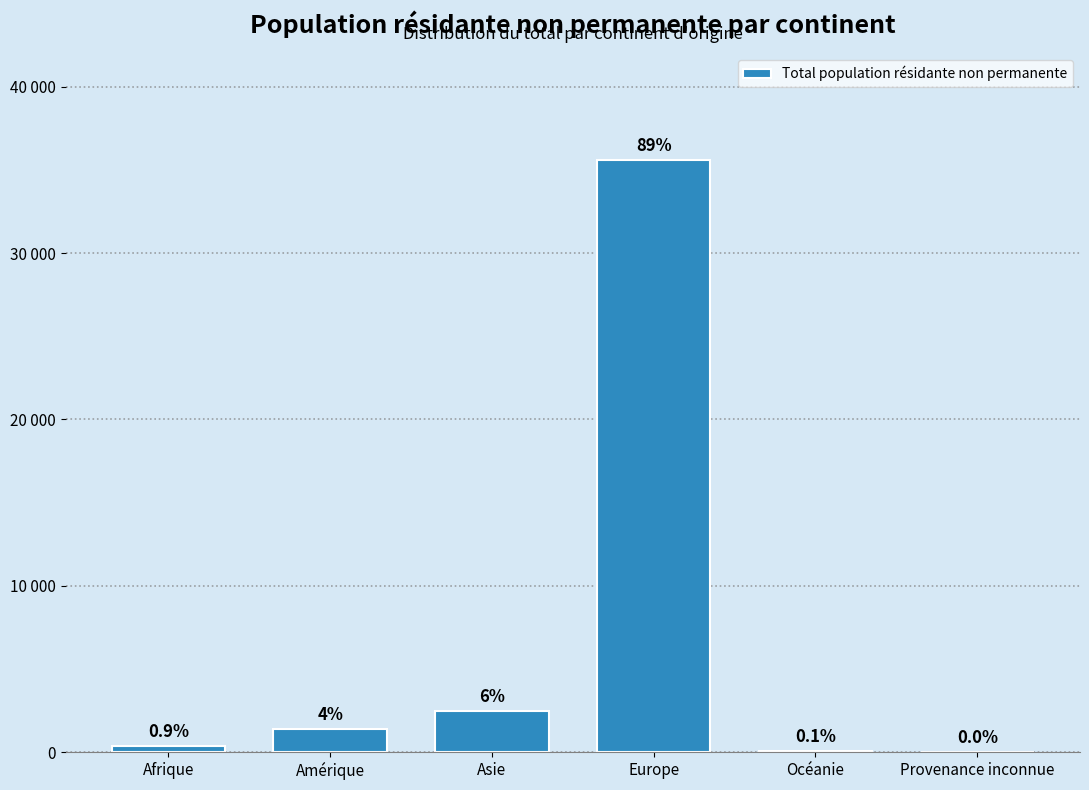

Are the bars horizontal?

No